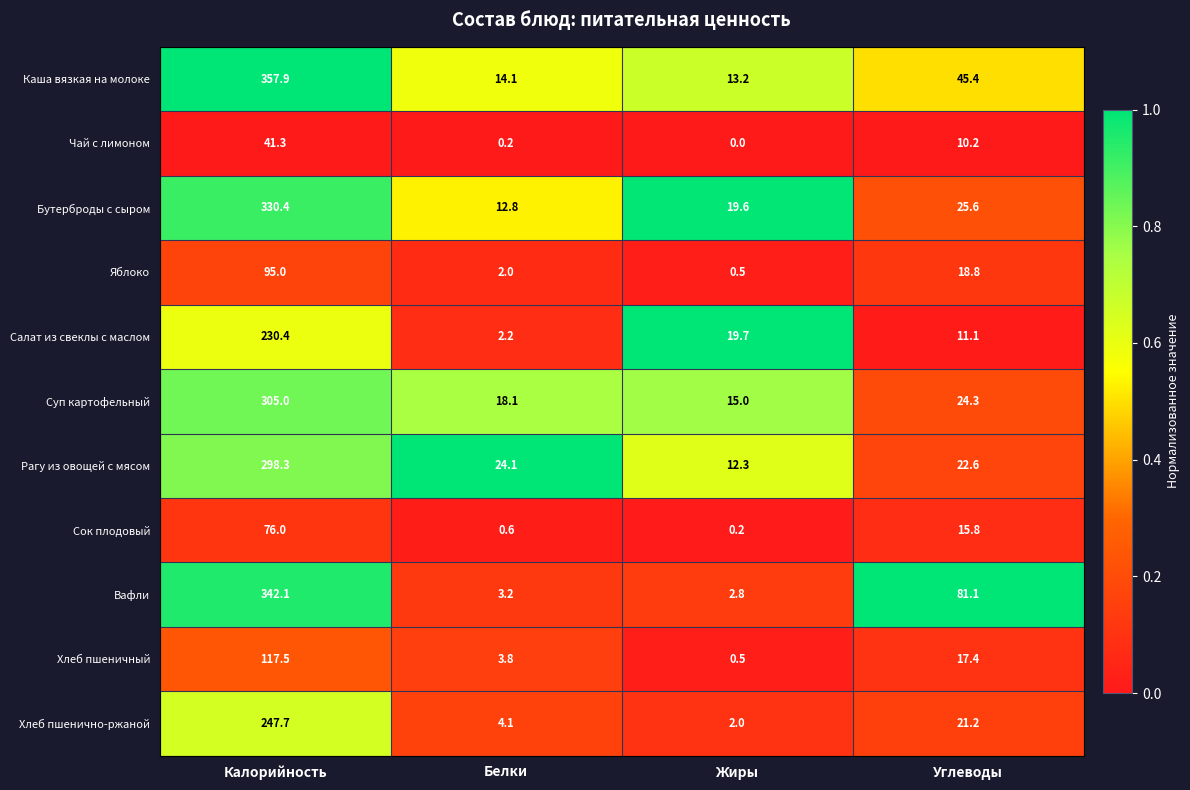

What is the spread (max minus min) of values at Жиры?

19.7